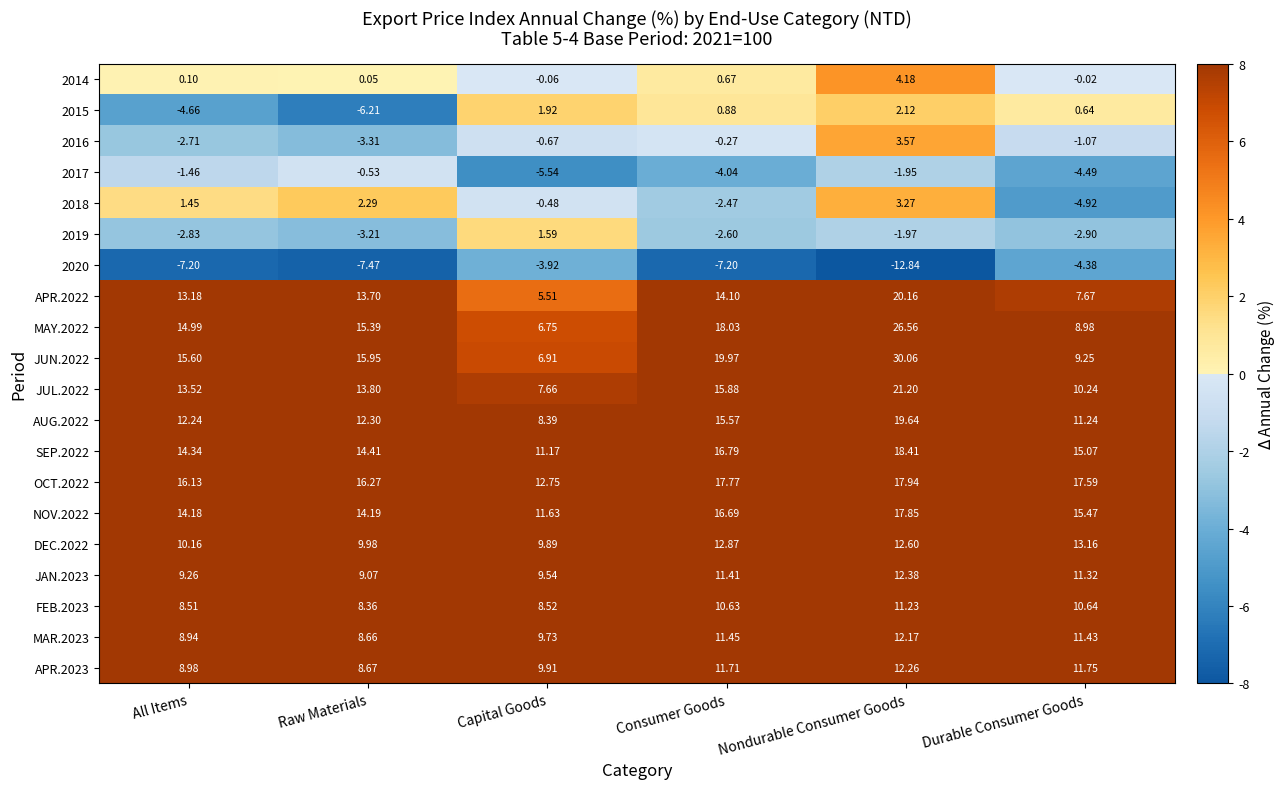

At which category is the sum across all series the highest?

Nondurable Consumer Goods